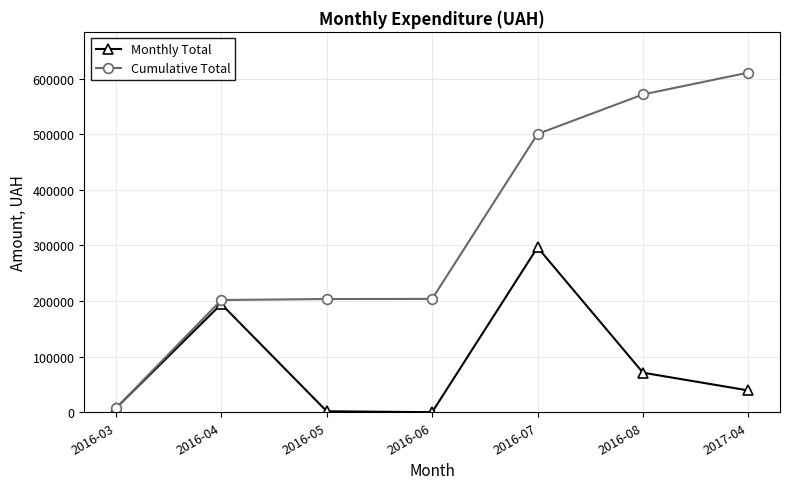

How many values in the Cumulative Total series are below 203760?

3